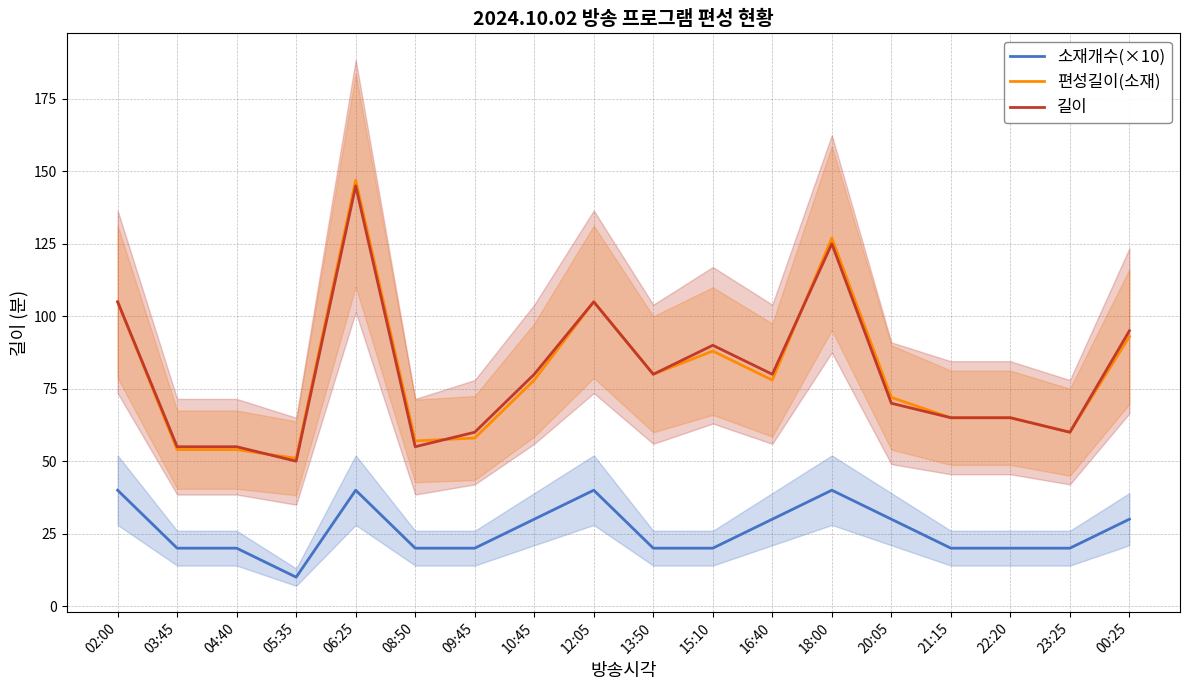

How many data points in 길이 are above 80?

6